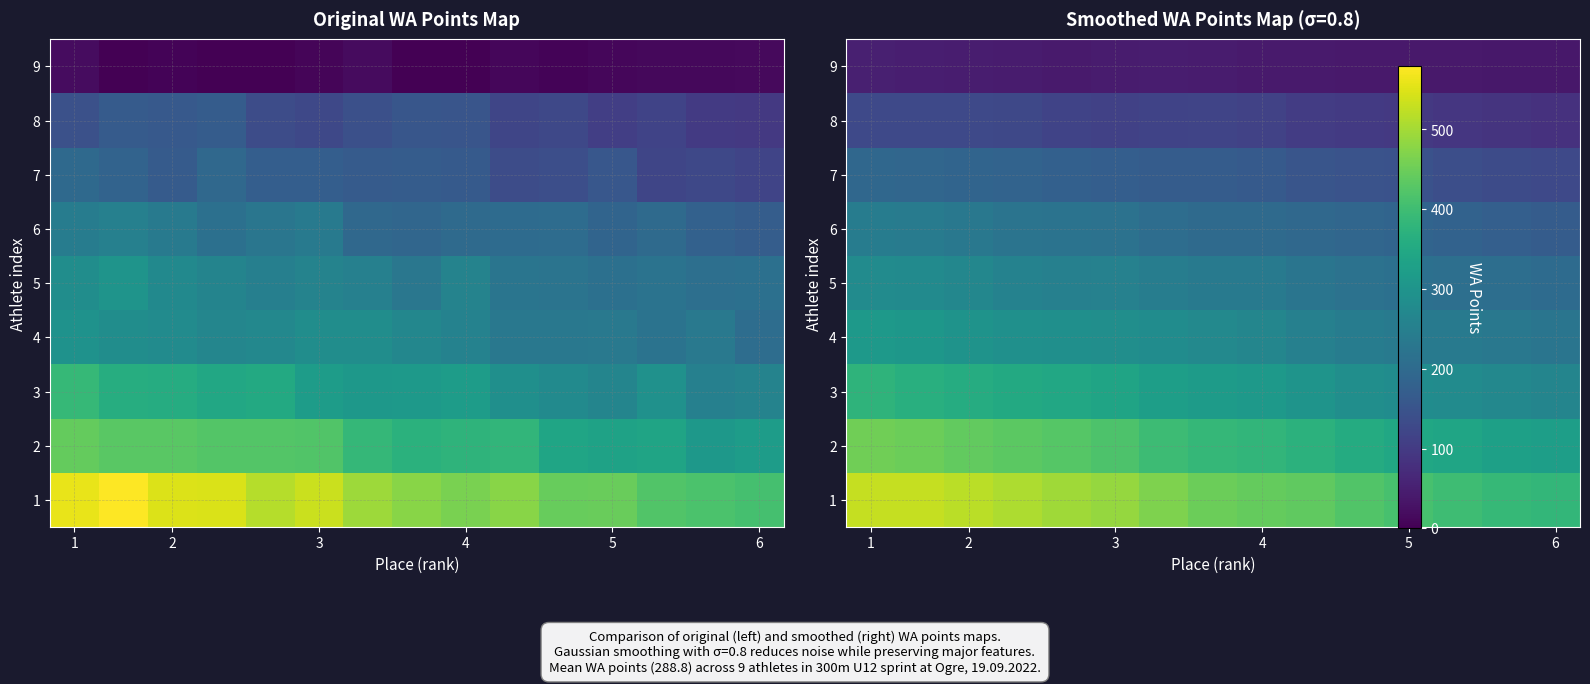

The value of row_4 at 4 is 256.0. True or false?

True